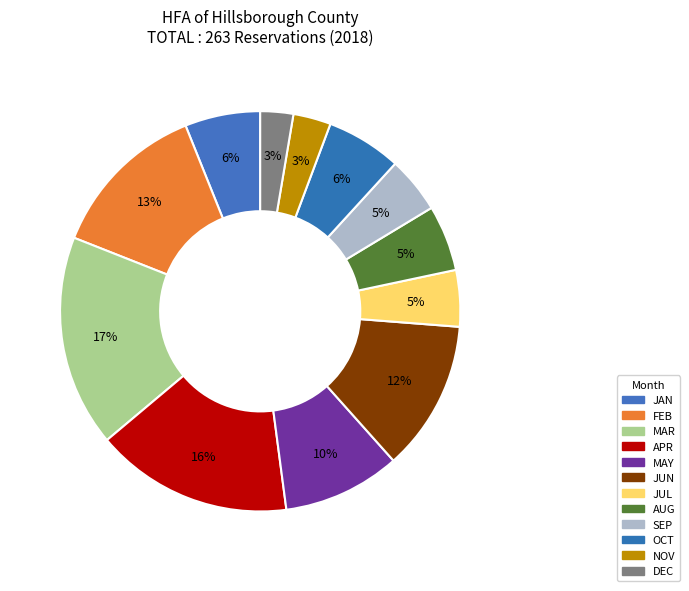

True or false: FEB accounts for 7% of the total.

False